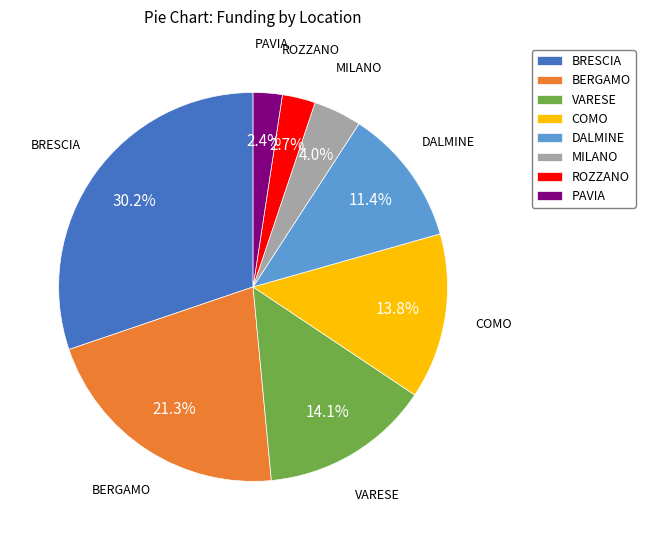

Is there a majority slice in this chart?

No